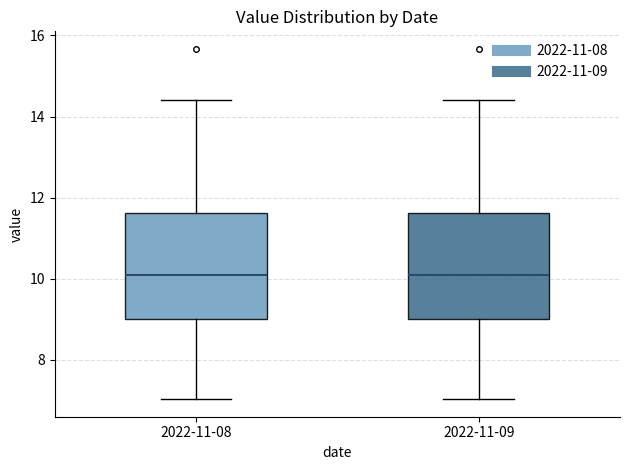

Reading left to right, transcribe this box plot: for each box, give where its median line is, the range the box spans, and where its two whiskers end, as read against the y-axis. The values are not printed on the chart, so give them approximately, as read against the axis.

2022-11-08: median 10.2, box 9.0 to 11.6, whiskers 7.0 to 14.4
2022-11-09: median 10.2, box 9.0 to 11.6, whiskers 7.0 to 14.4